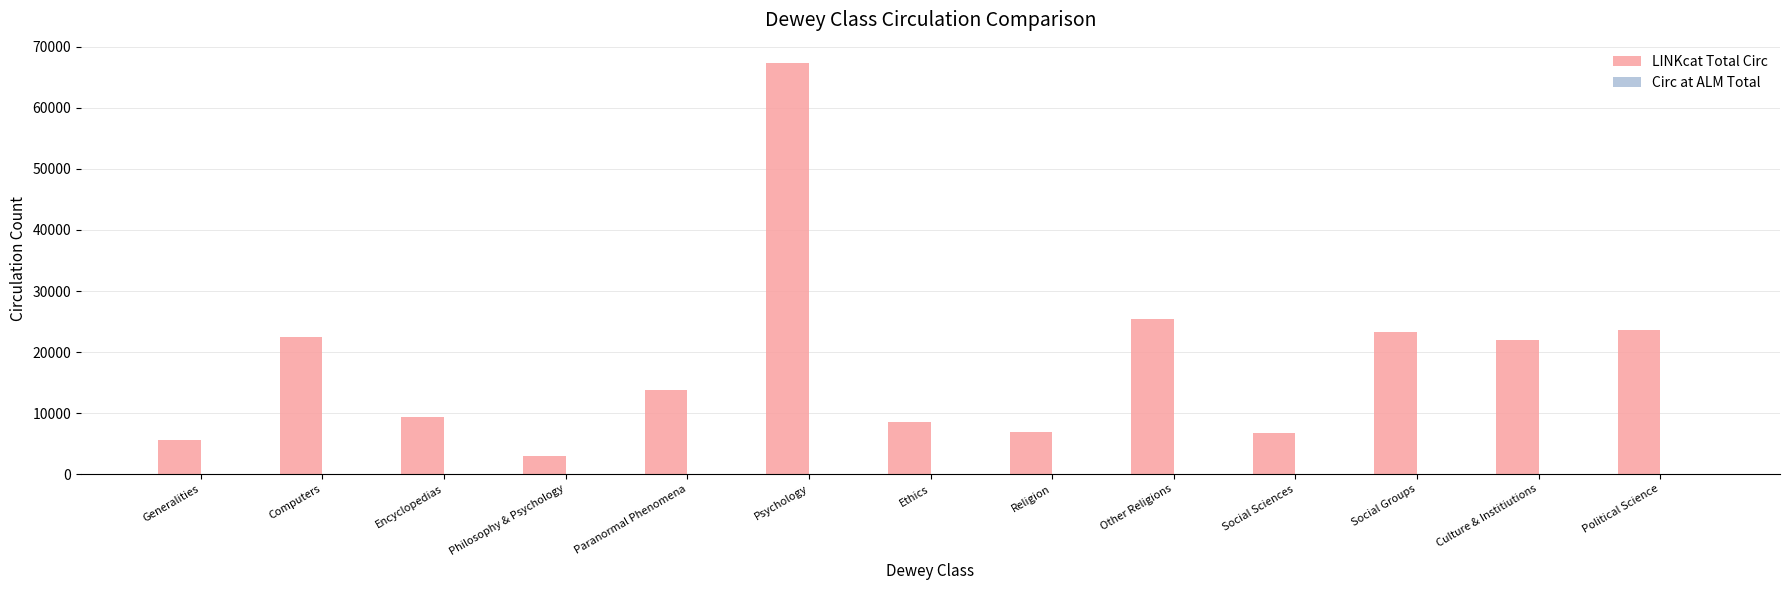

What is the sum of all LINKcat Total Circ values?

237924